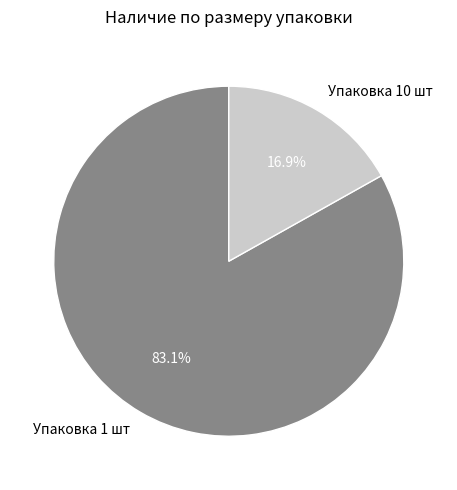

To the nearest percent, what is the average slice percentage?

50%